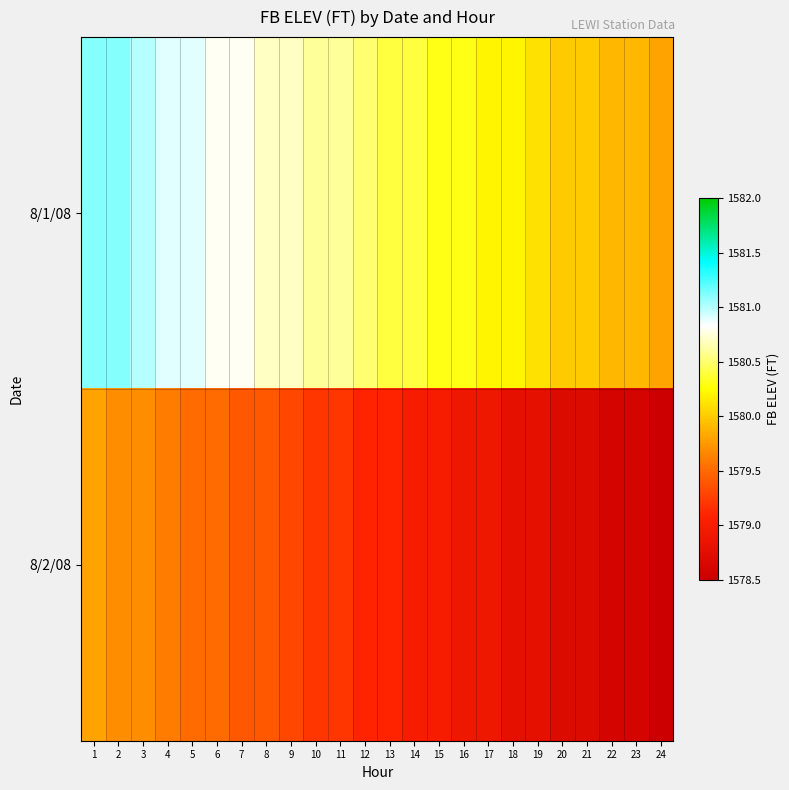

At which category is the sum across all series the highest?

1